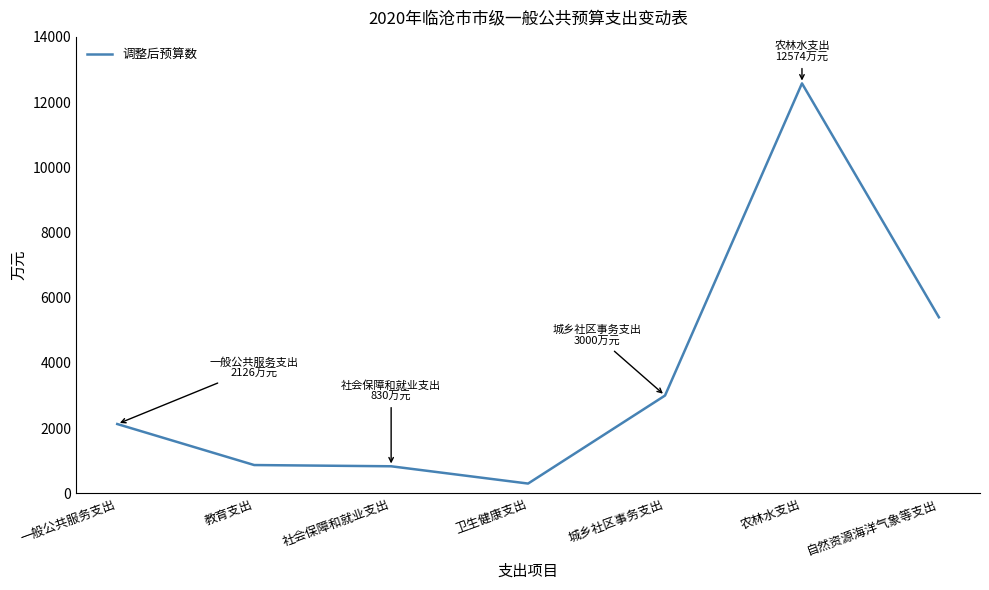

Approximately how many times larger is the value at 农林水支出 compared to 社会保障和就业支出?

15.1